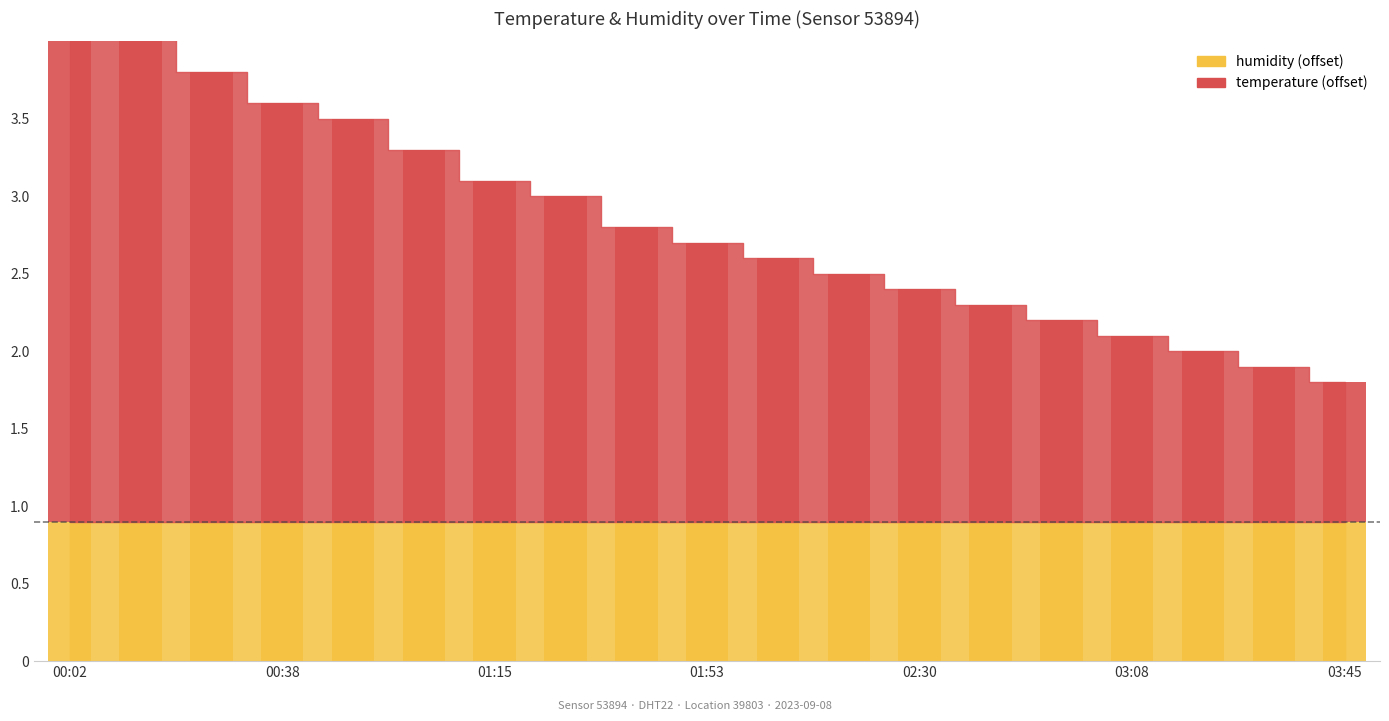

Rank the categories by value from lowest to highest.

03:45, 03:33, 03:20, 03:08, 02:55, 02:43, 02:30, 02:18, 02:05, 01:53, 01:40, 01:28, 01:15, 01:03, 00:51, 00:38, 00:26, 00:14, 00:02